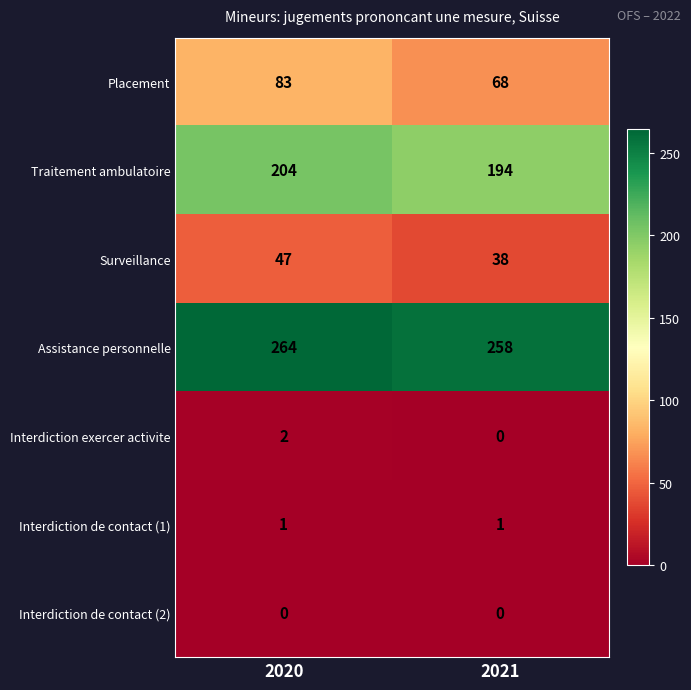

At which category does the chart reach its peak across all series?

2020